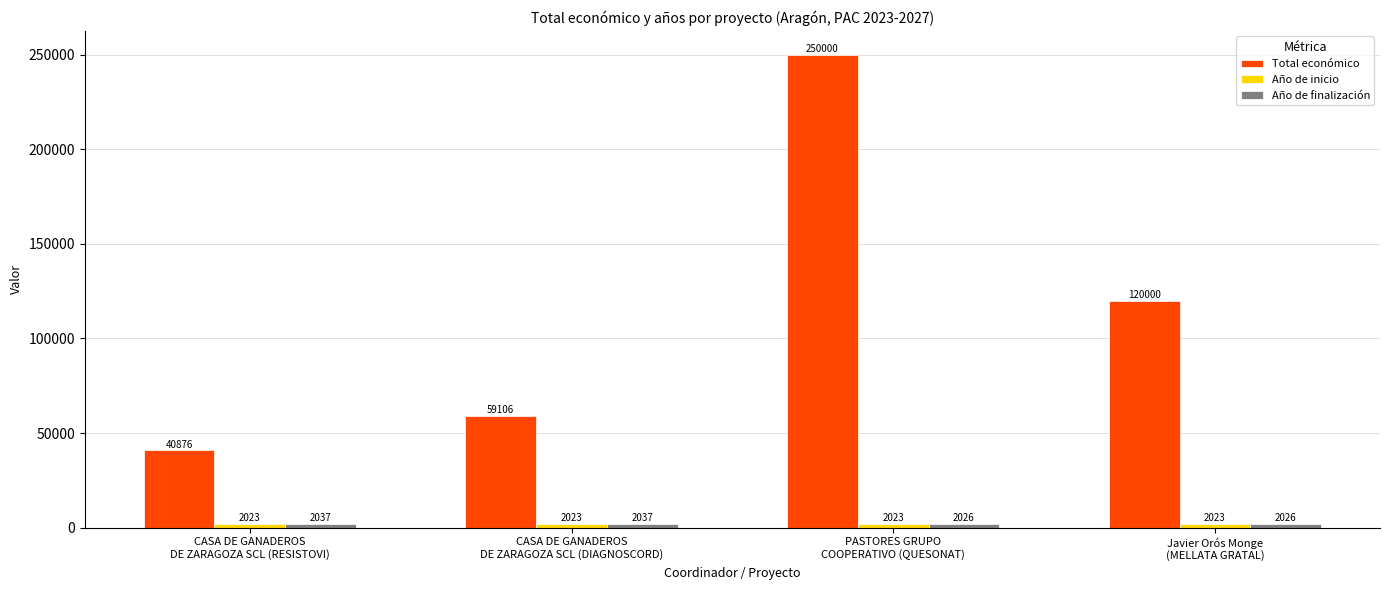

Does the chart contain any negative values?

No